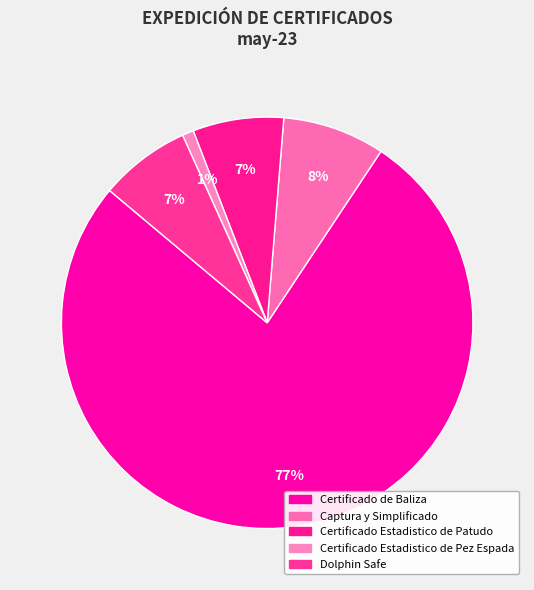

How many segments does this pie chart have?

5